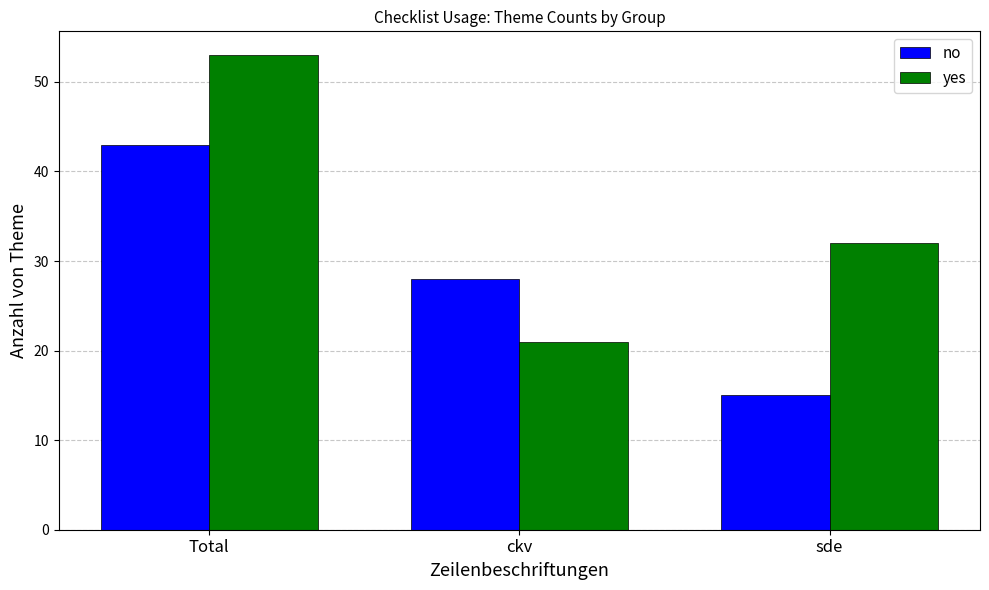

Where does the no series first go above 28?

Total